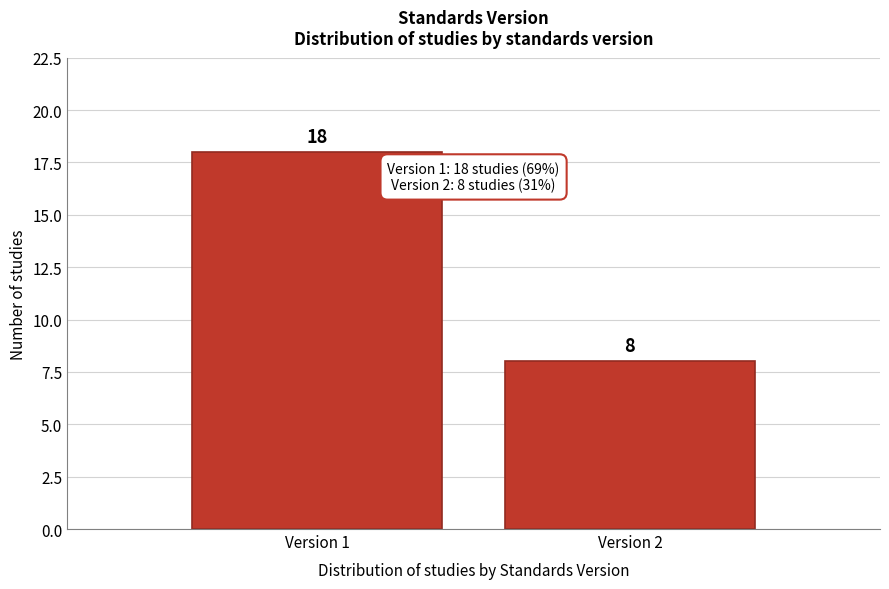

Reading left to right, list all the values displayed in this chart.

18	8